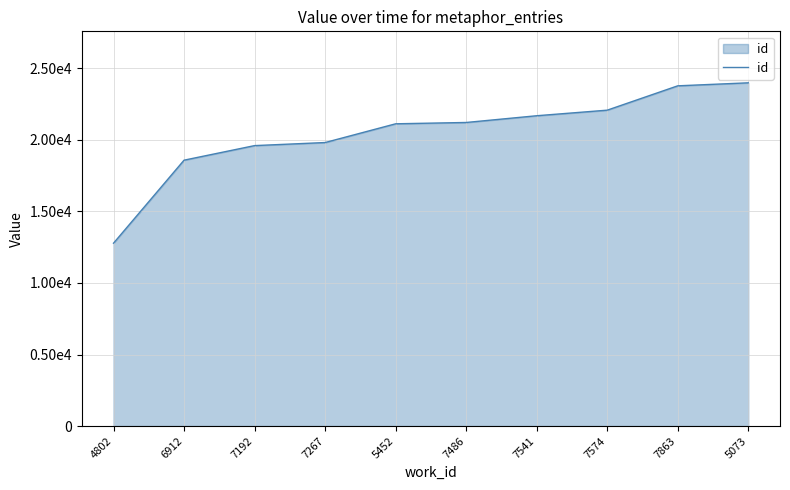

At which category does the chart reach its minimum across all series?

4802